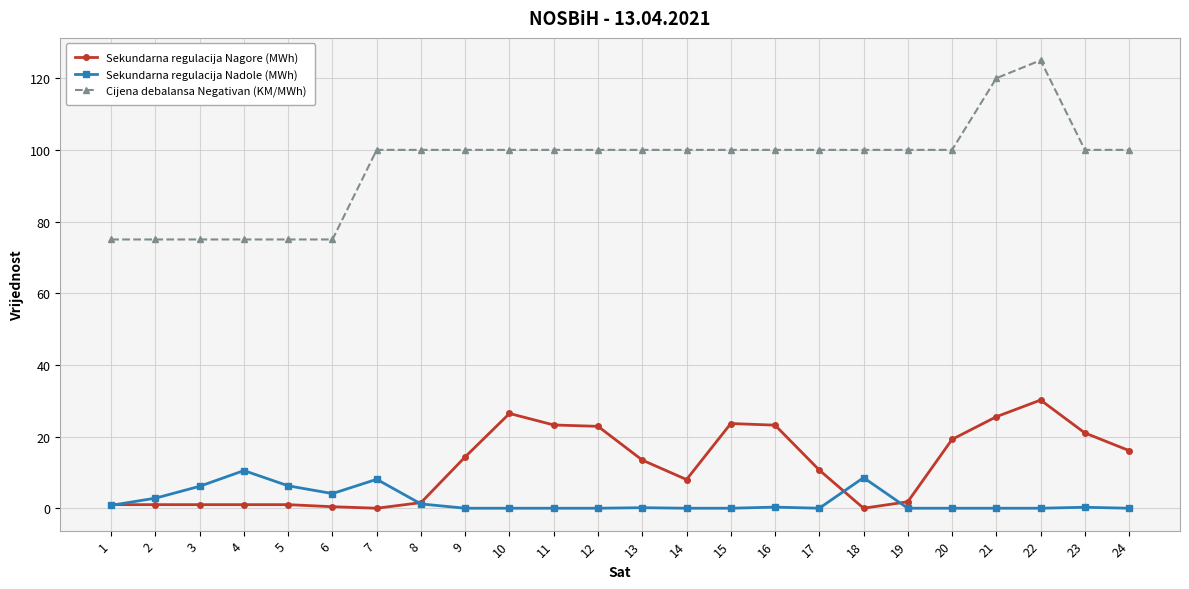

At which category is the sum across all series the highest?

22